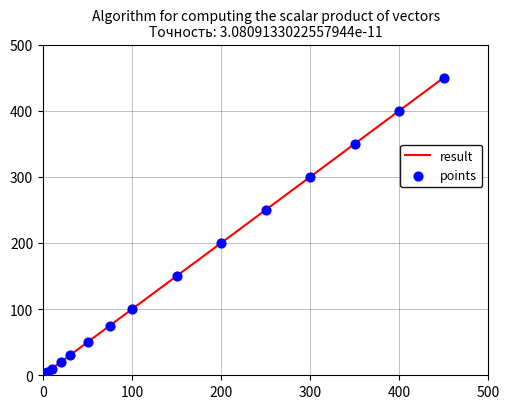

What is the greatest value displayed?

450